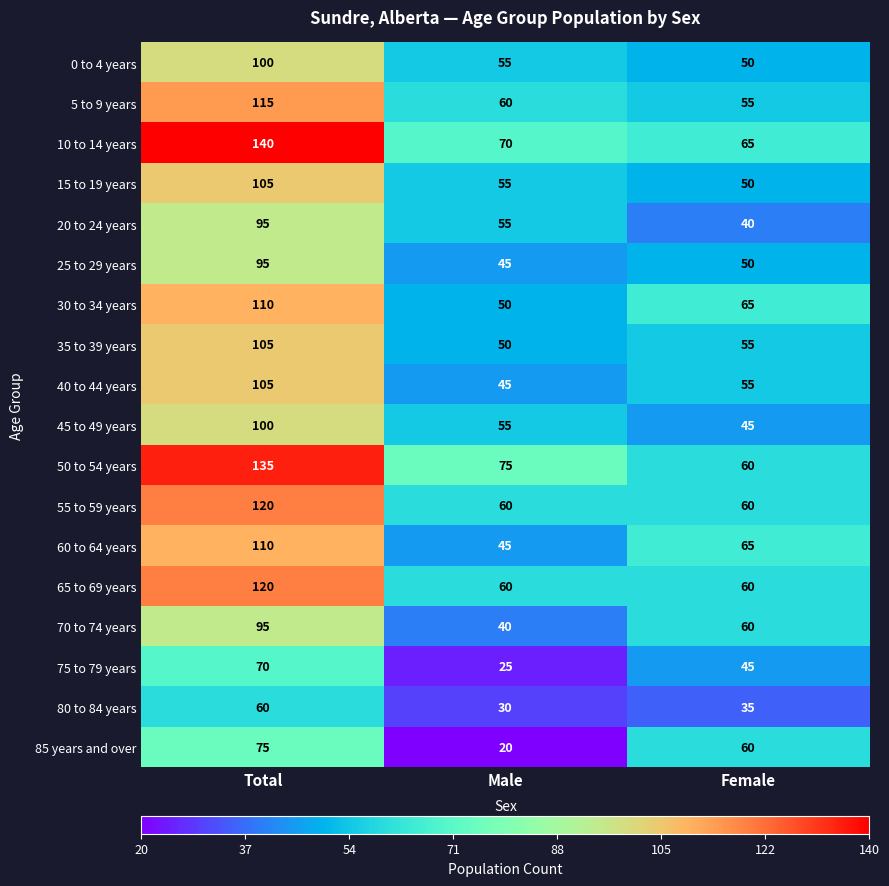

True or false: 10 to 14 years has a value of 65 at Female.

True